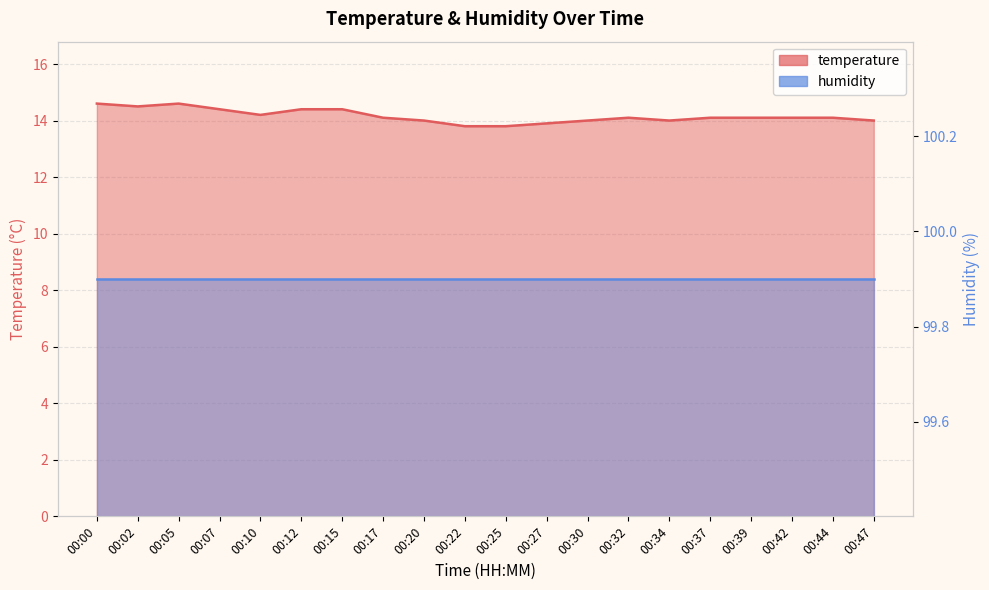

Reading left to right, extract all data points from this chart.

temperature: 14.6	14.5	14.6	14.4	14.2	14.4	14.4	14.1	14.0	13.8	13.8	13.9	14.0	14.1	14.0	14.1	14.1	14.1	14.1	14.0
humidity: 99.9	99.9	99.9	99.9	99.9	99.9	99.9	99.9	99.9	99.9	99.9	99.9	99.9	99.9	99.9	99.9	99.9	99.9	99.9	99.9